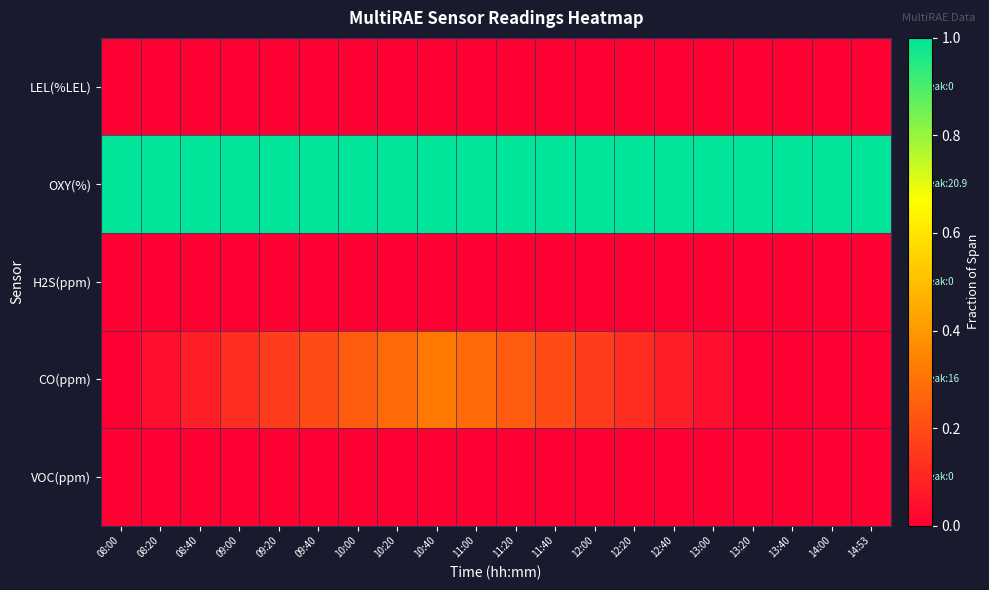

How many distinct data groups are displayed?

5